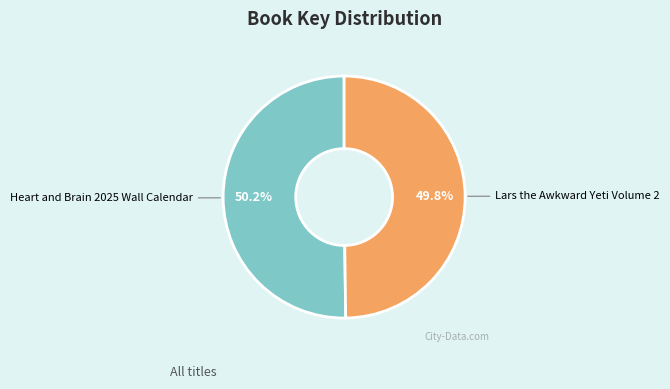

Is there a majority slice in this chart?

Yes